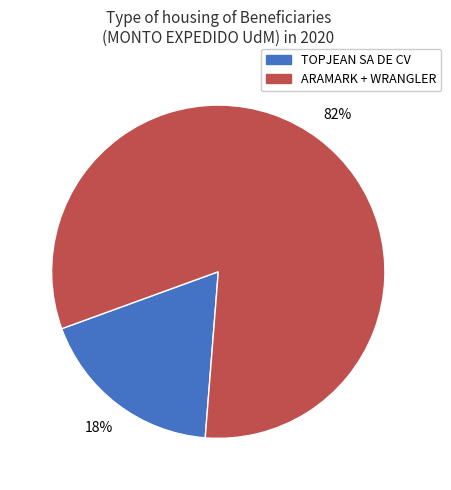

Does any single category account for the majority?

Yes